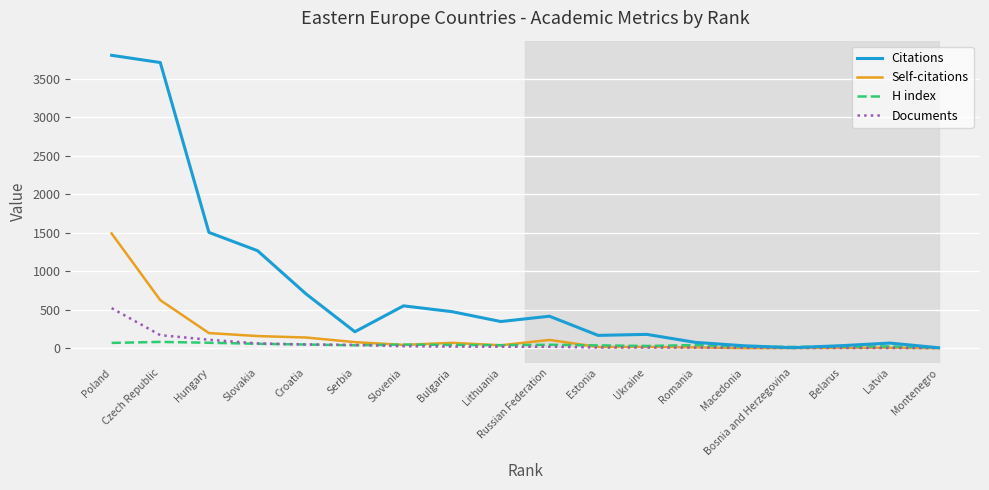

What is the greatest value displayed?

3808